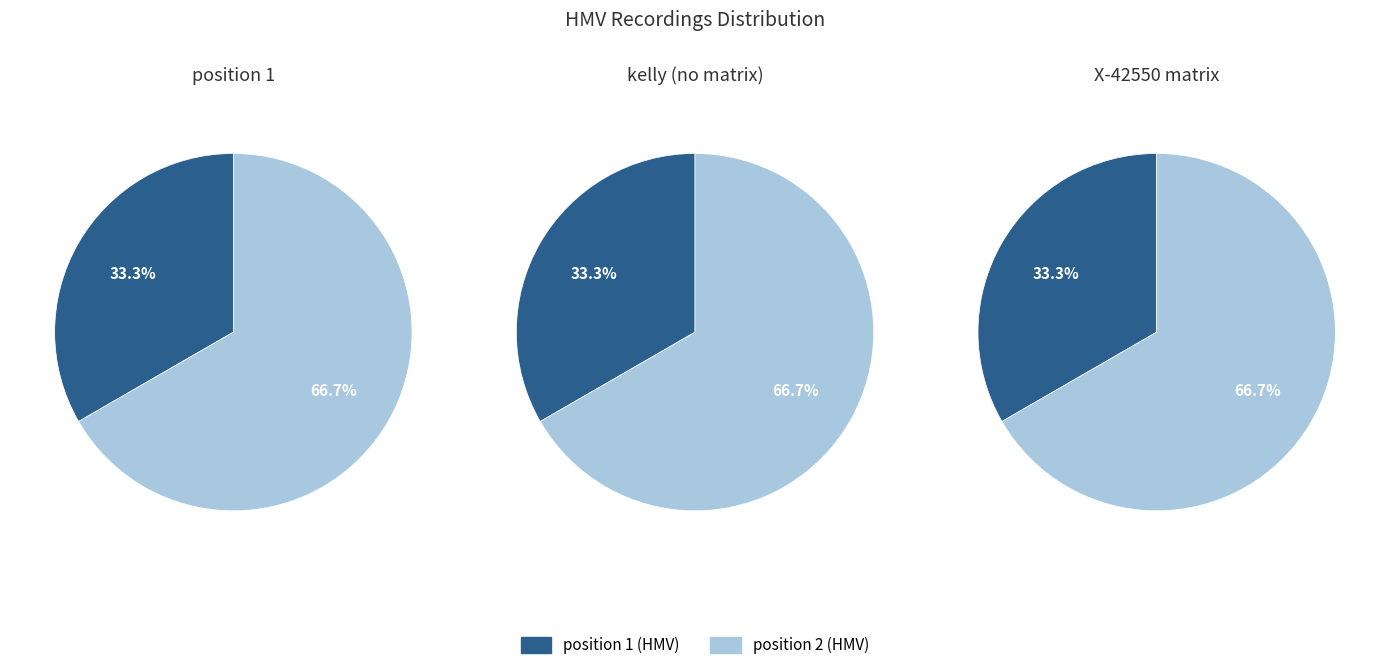

Rank the categories by value from lowest to highest.

position 1 (HMV), position 2 (HMV)